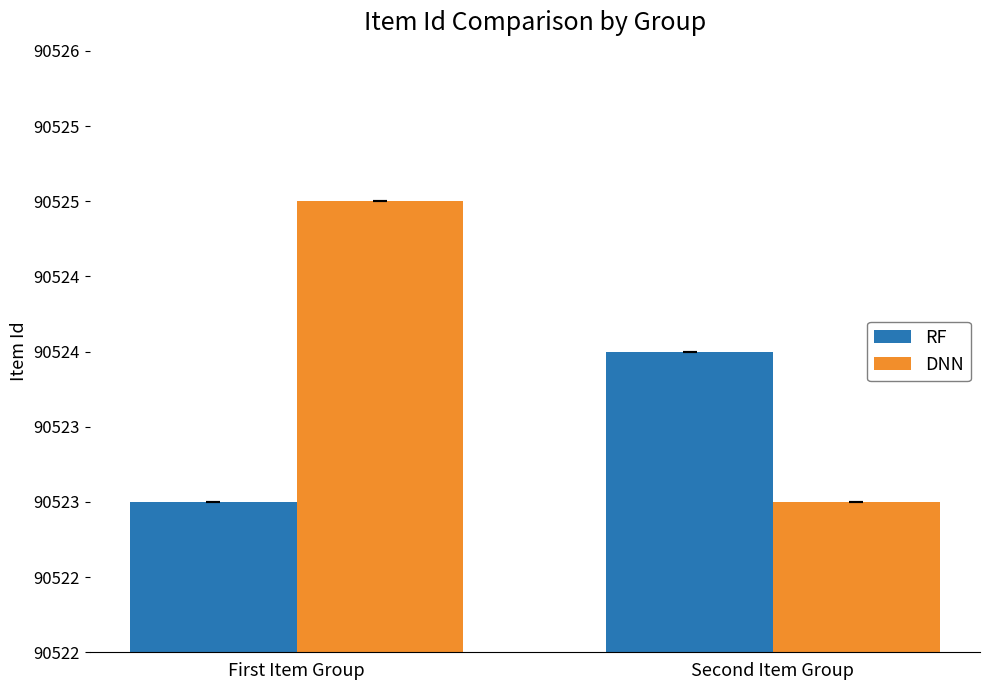

What is the sum of the RF values at First Item Group and Second Item Group?

181047